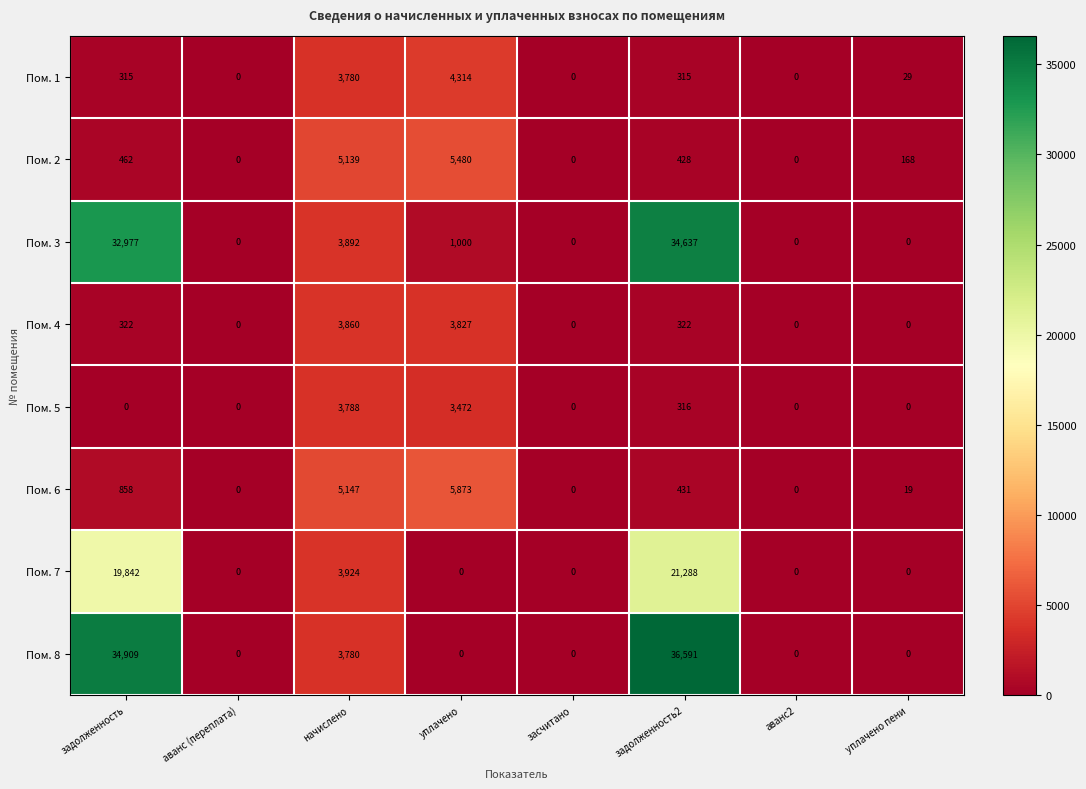

At which category is the sum across all series the highest?

задолженность2